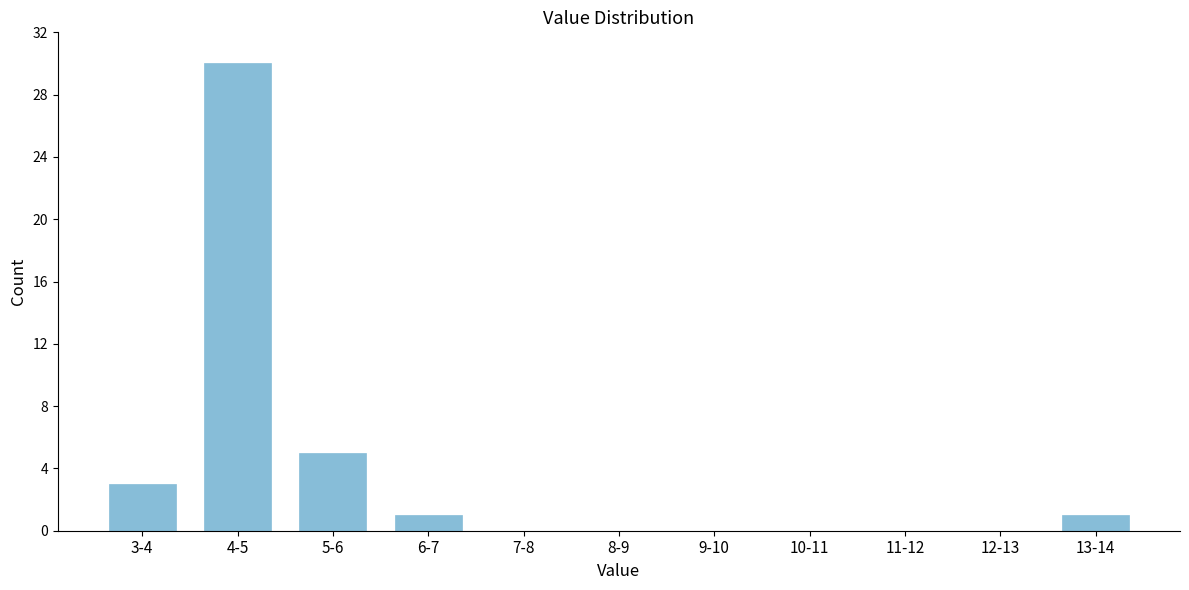

Reading left to right, extract all data points from this chart.

3-4=3	4-5=30	5-6=5	6-7=1	7-8=0	8-9=0	9-10=0	10-11=0	11-12=0	12-13=0	13-14=1